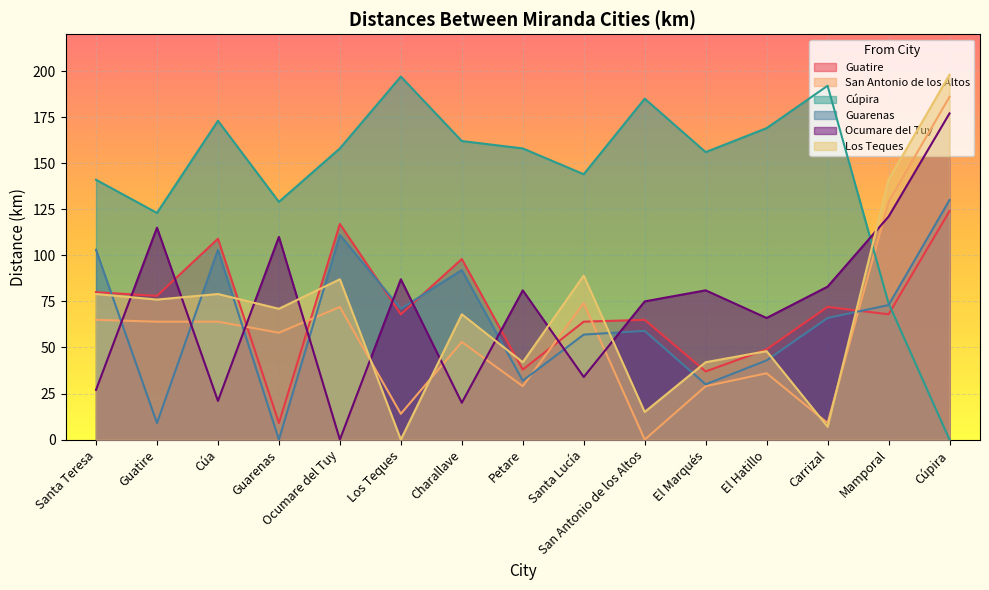

List the series in order of their peak value, highest first.

Los Teques, Cúpira, San Antonio de los Altos, Ocumare del Tuy, Guarenas, Guatire